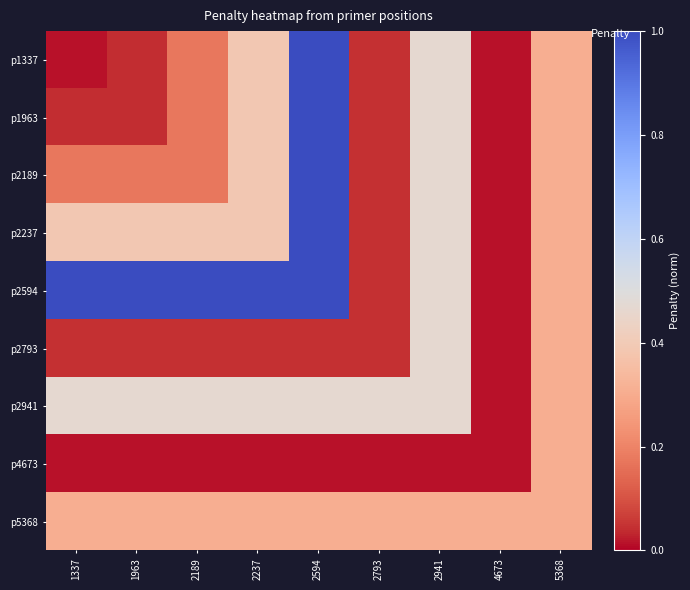

What is the difference between the highest and lowest values at 2941?

0.5